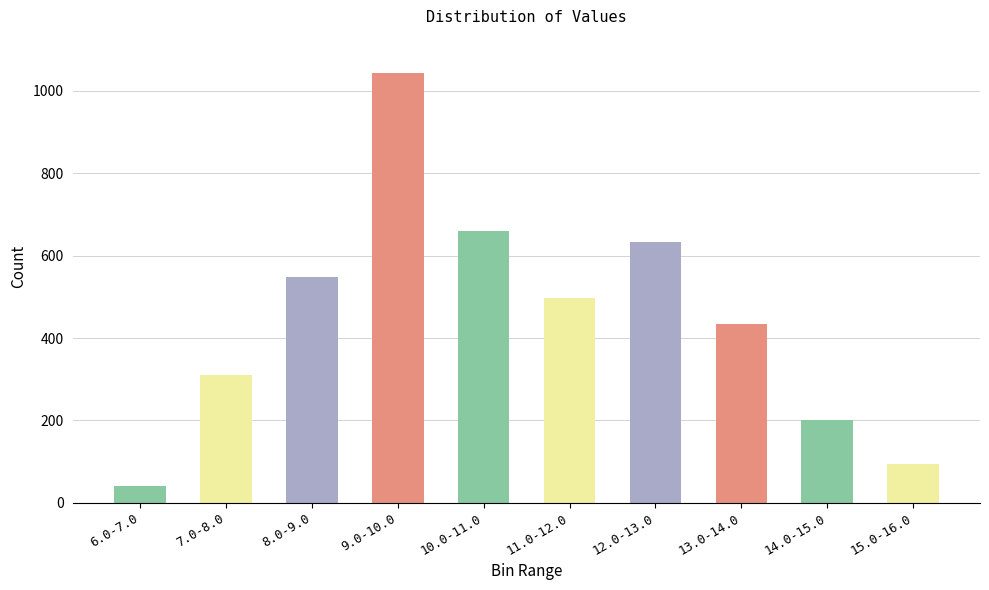

Read the value at 12.0-13.0, to the nearest 10.

630